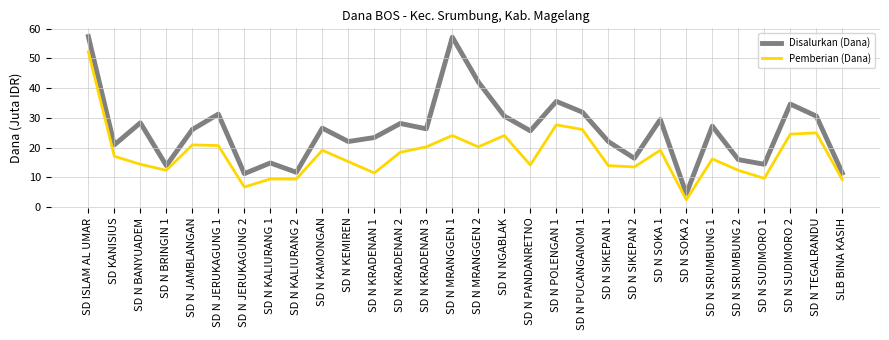

Which series changed the most between SD KANISIUS and SD N JERUKAGUNG 1?

Disalurkan (Dana)